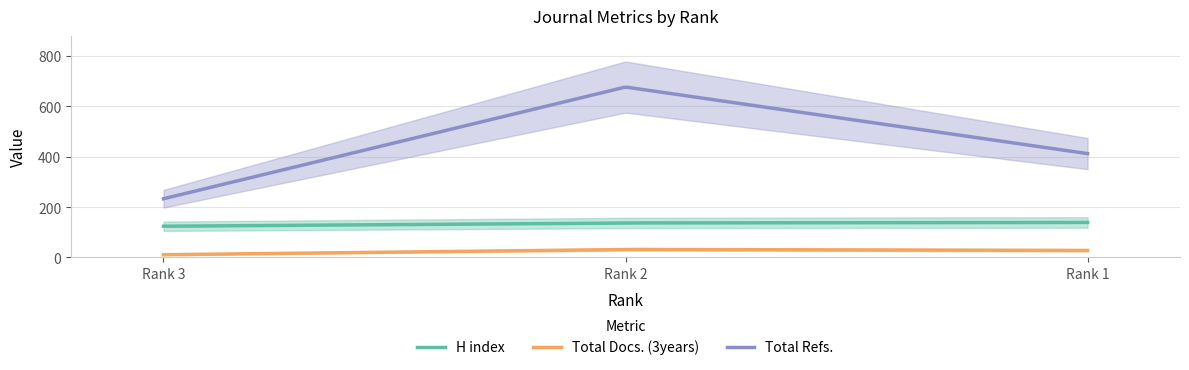

At which label is Total Refs. closest to 454?

Rank 1